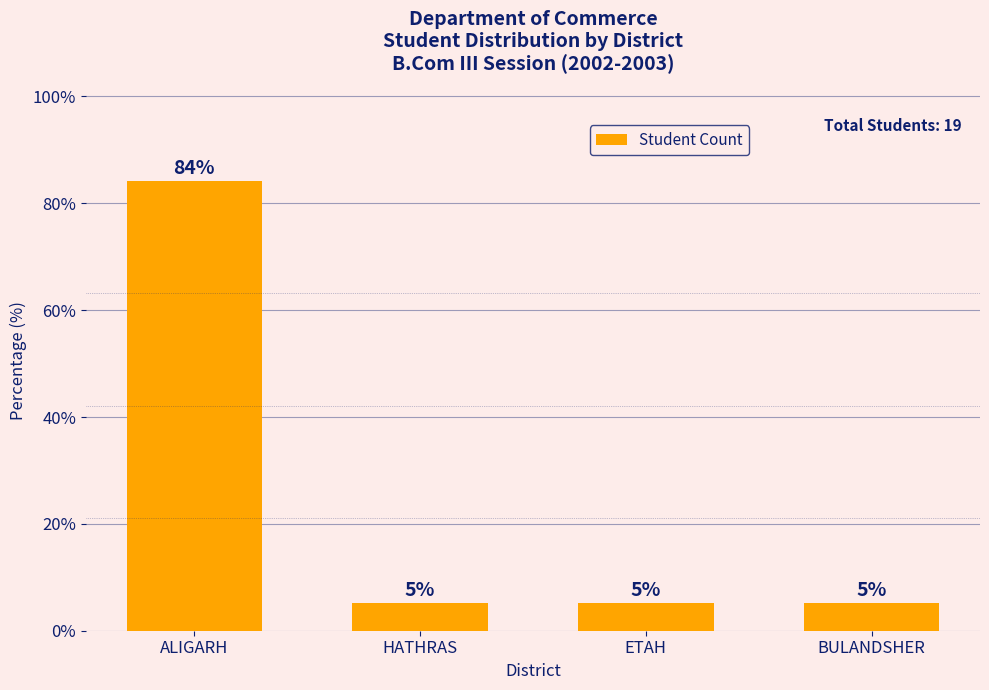

The chart shows a value of 136.2 at ALIGARH. True or false?

False